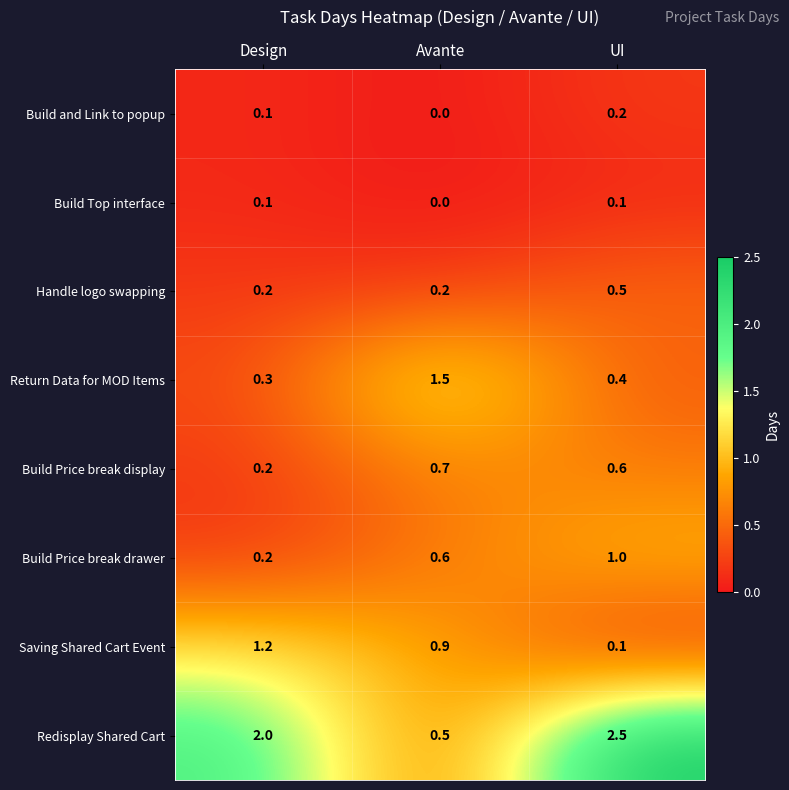

Which series has the largest range (max minus min)?

Redisplay Shared Cart